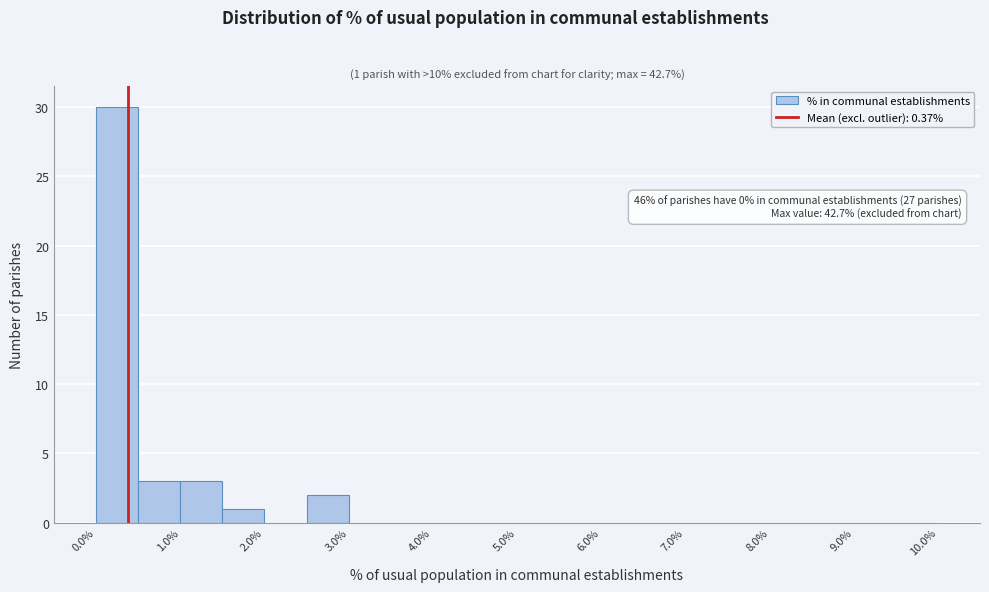

Which range on the x-axis has the tallest bar?

0.0 to 0.5